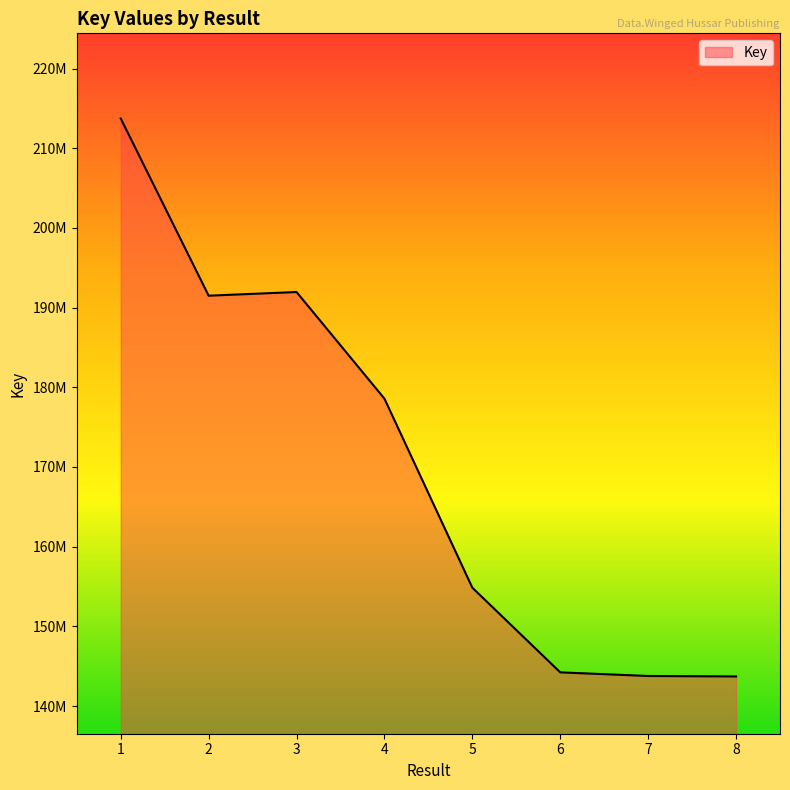

Reading left to right, extract all data points from this chart.

1=213728547	2=191492820	3=191952016	4=178572793	5=154847549	6=144226303	7=143770566	8=143710966